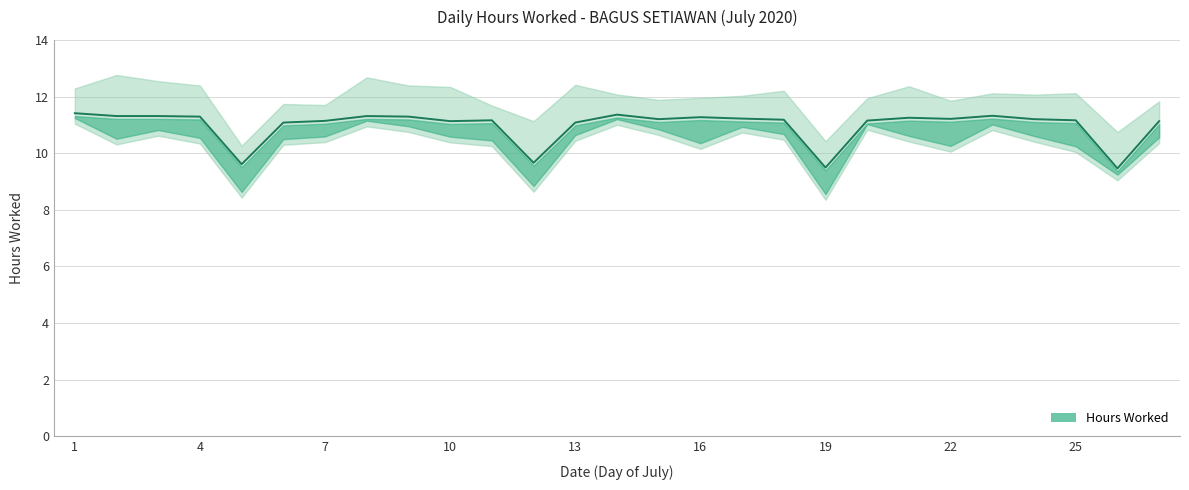

What is the smallest value displayed?

9.5